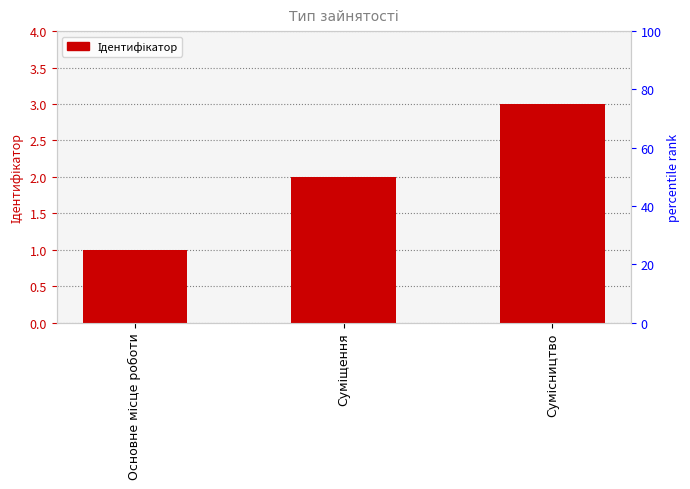

Count the number of data series in this chart.

1